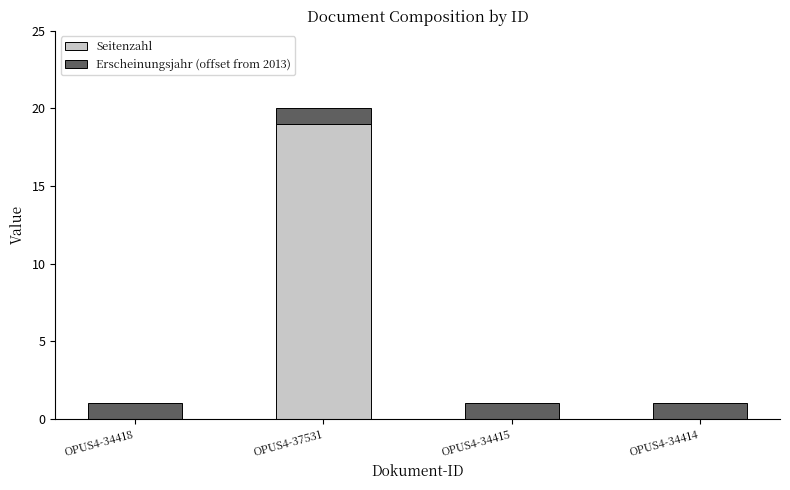

What is the sum of the Seitenzahl values at OPUS4-34414 and OPUS4-37531?

19